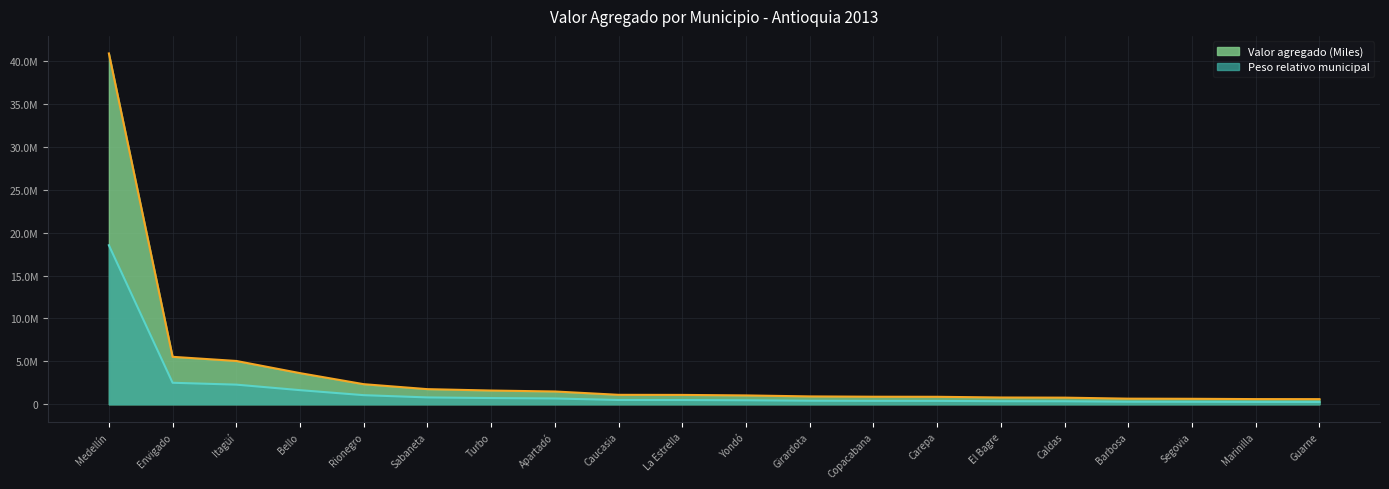

Which series has the largest total across all categories?

Valor agregado (Miles)